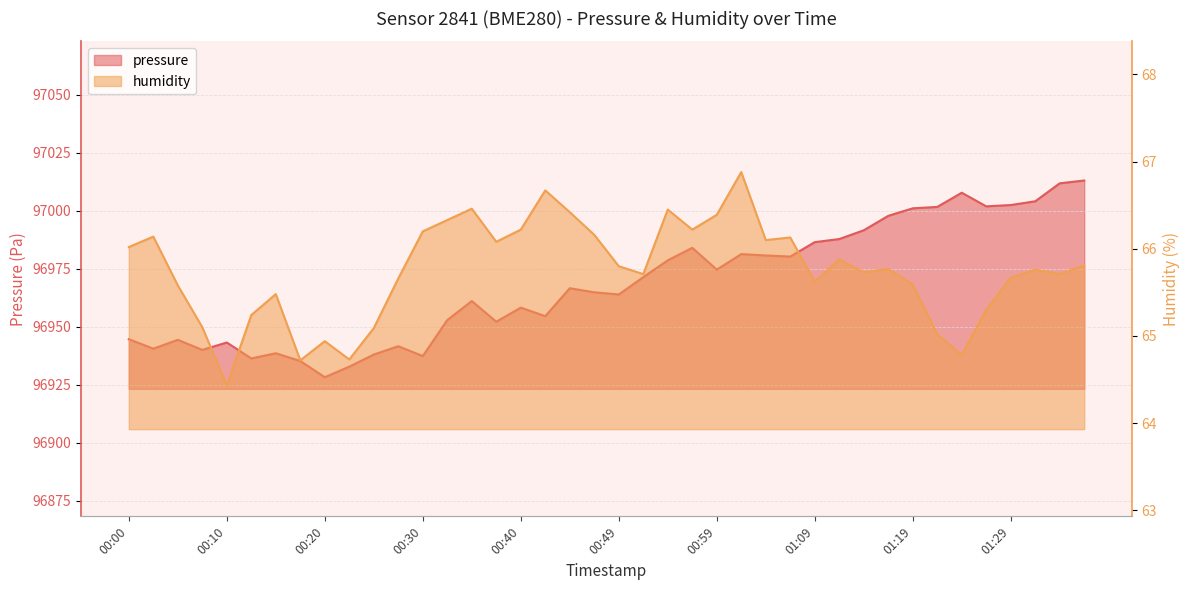

What is the minimum value for pressure?

96928.2